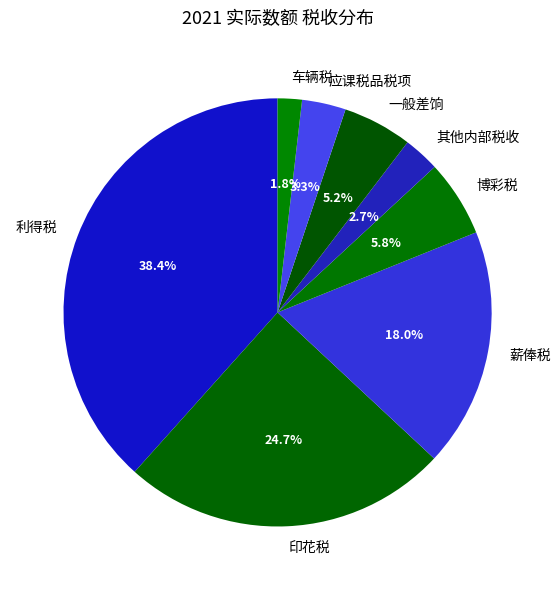

Do 博彩税 and 其他内部税收 together represent more than half of the pie?

No